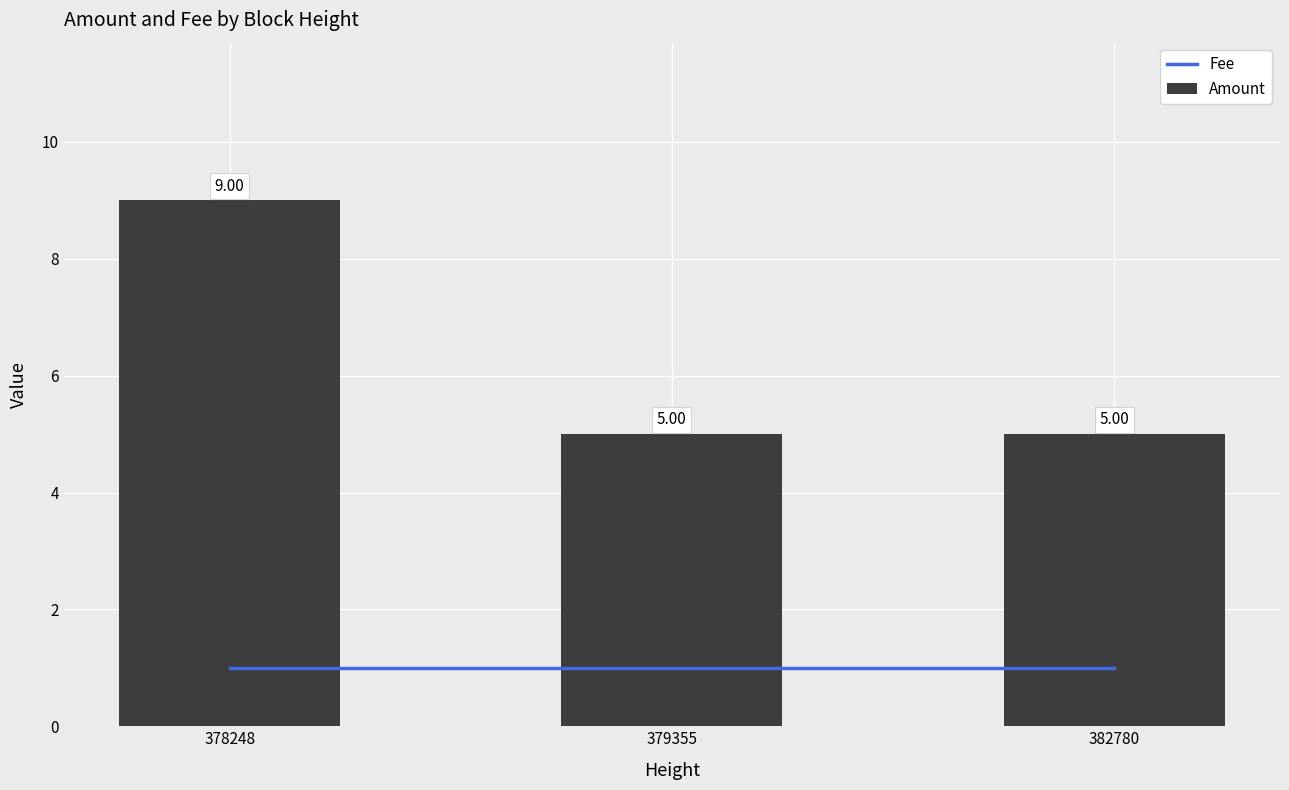

What is the approximate value of Amount at 379355?

5